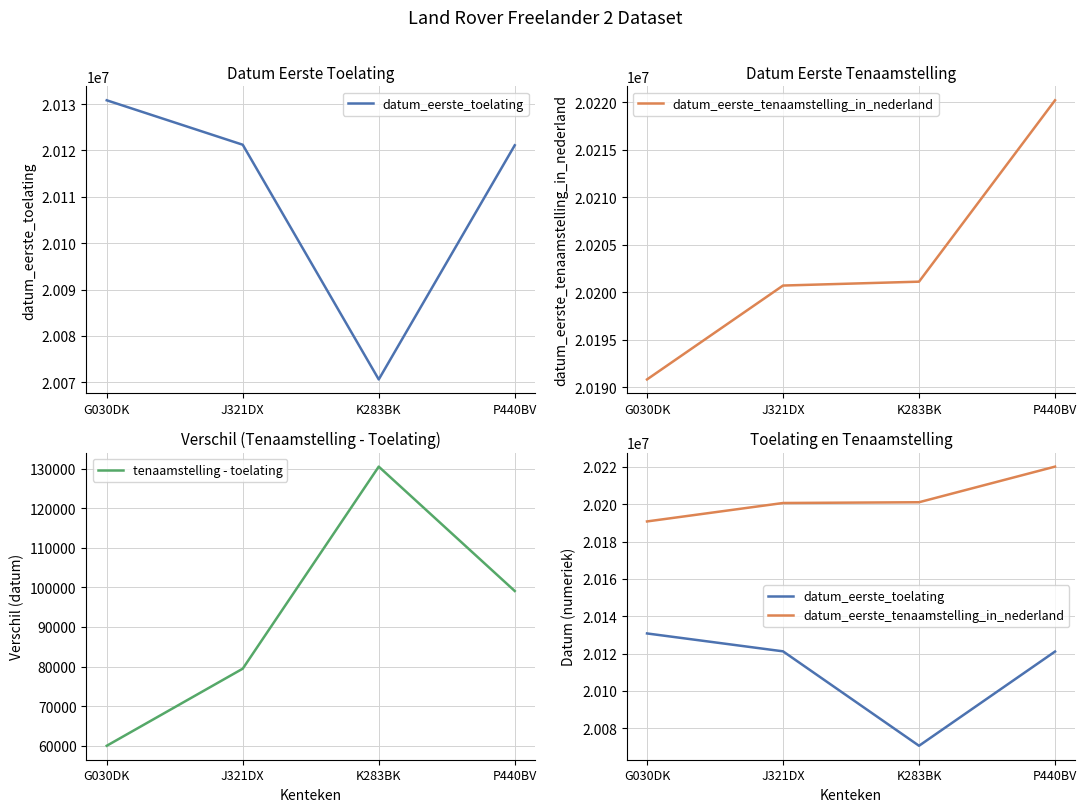

Rank the categories by datum_eerste_tenaamstelling_in_nederland value from highest to lowest.

P440BV, K283BK, J321DX, G030DK